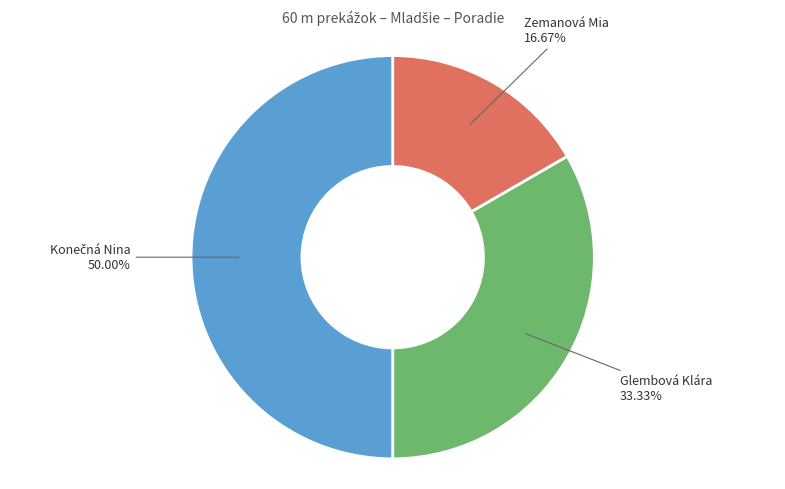

To the nearest percent, what percentage of the pie is Glembová Klára?

33%